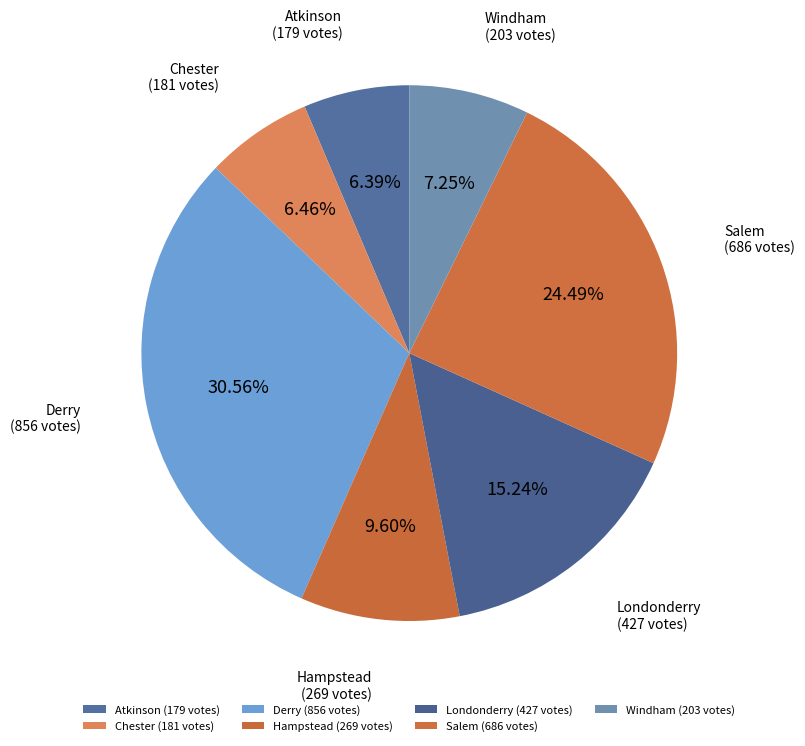

What portion of the pie excludes Londonderry?

84.8%